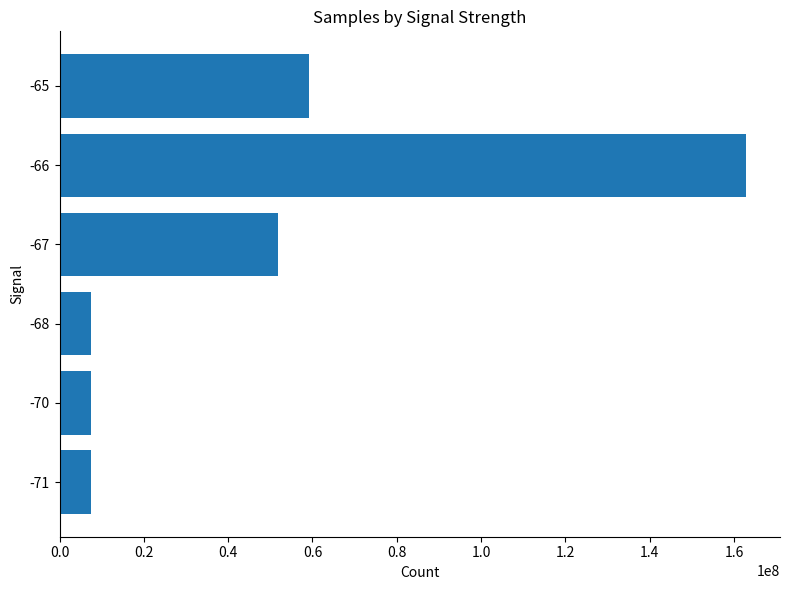

What is the smallest value displayed?

7398782